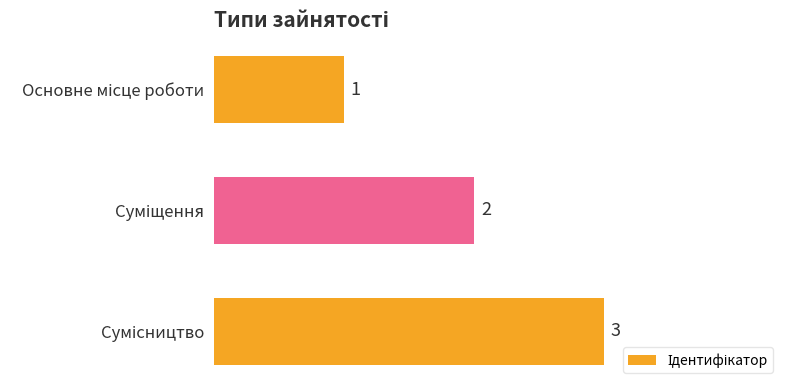

What is the value of the 3rd bar from the top?

3